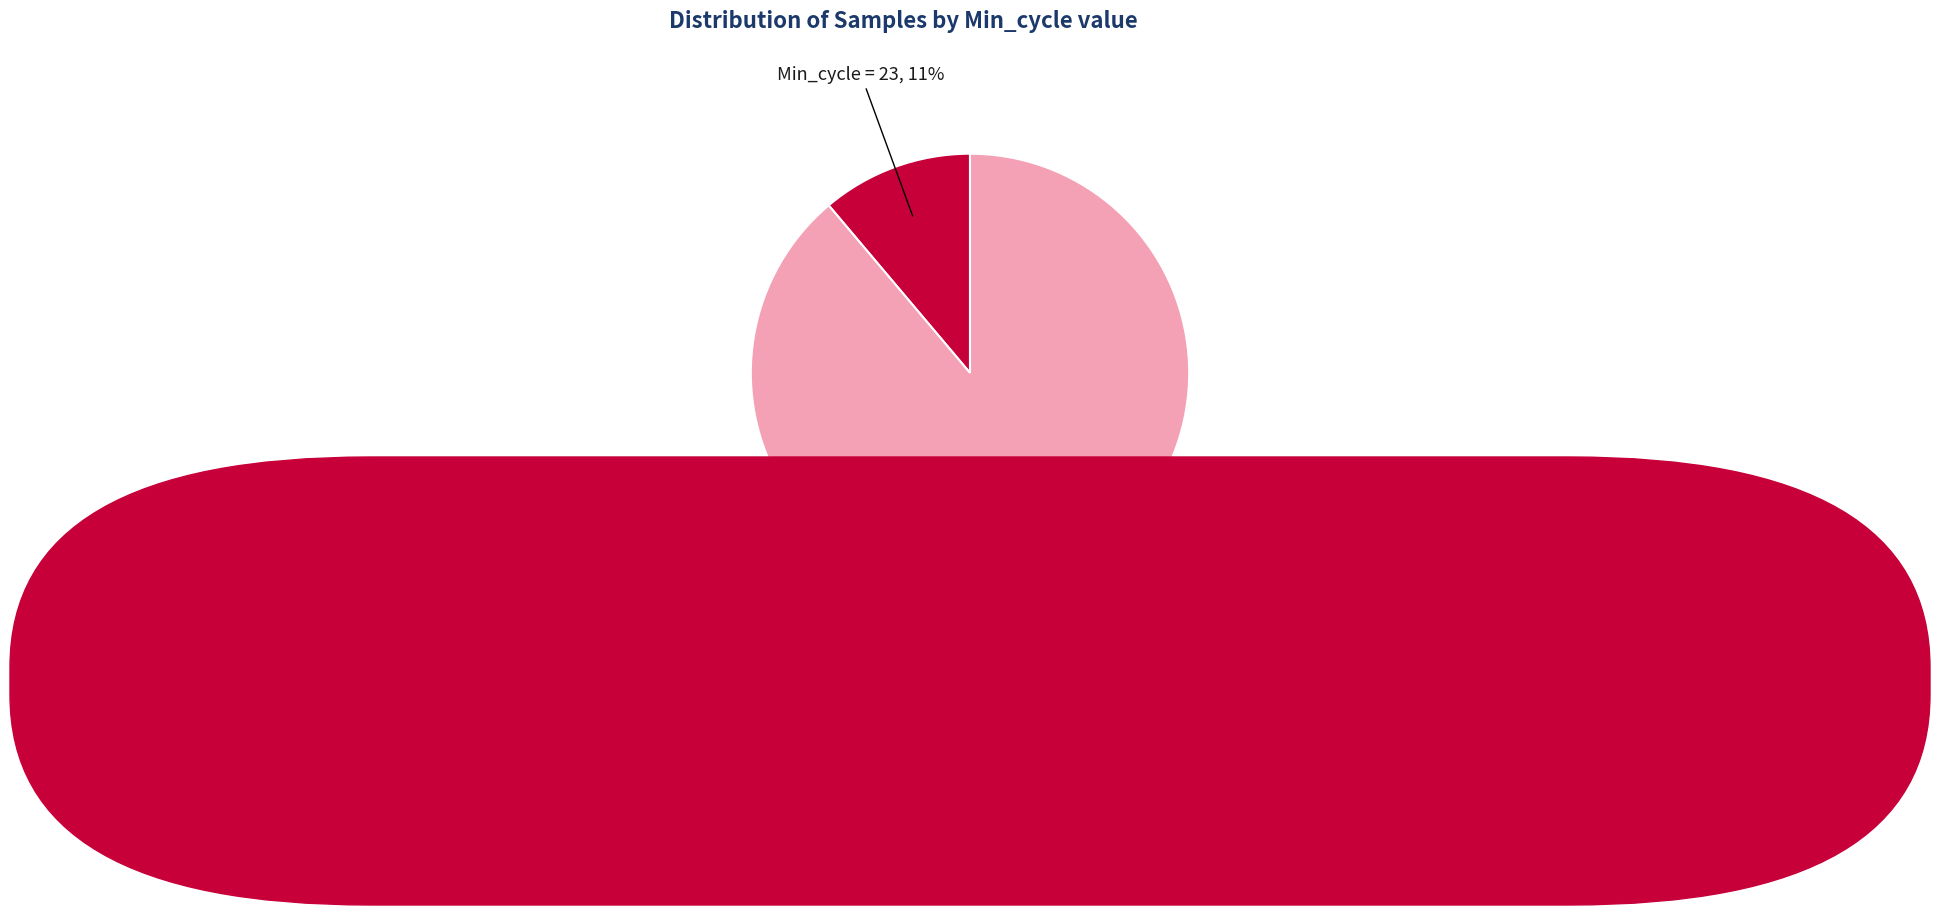

To the nearest percent, what is the average slice percentage?

50%